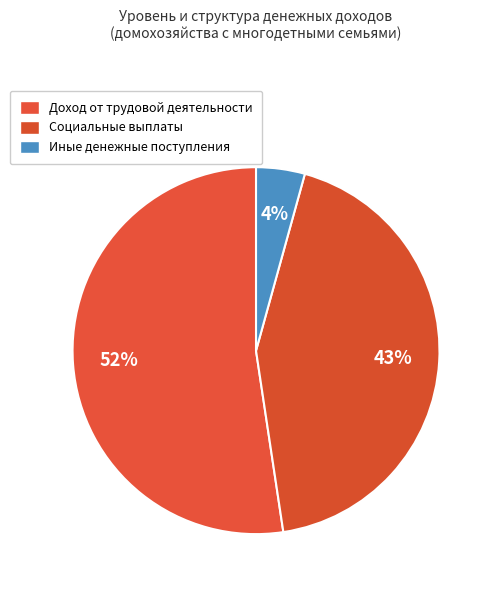

How many slices are in this pie chart?

3